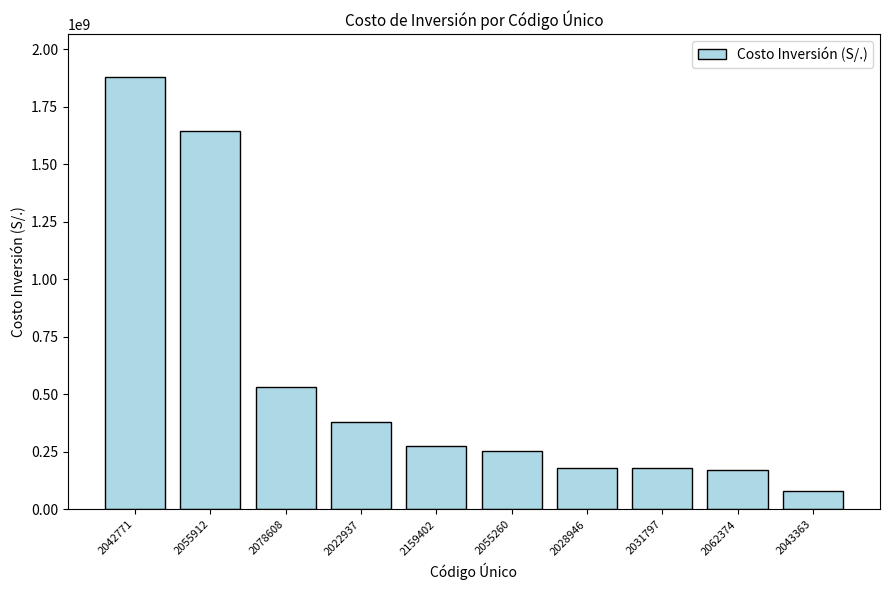

What is the approximate value at 2043363?

80288580.0